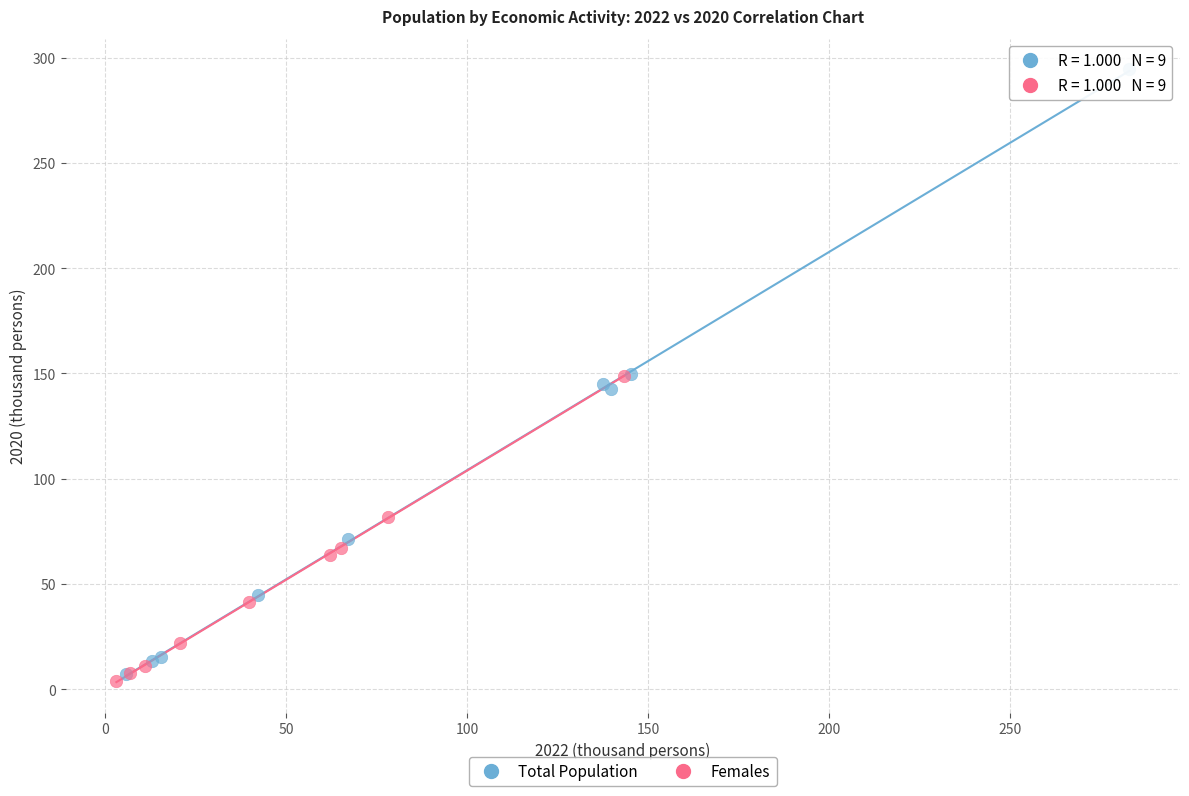

Which series reaches the maximum Y coordinate?

Total Population